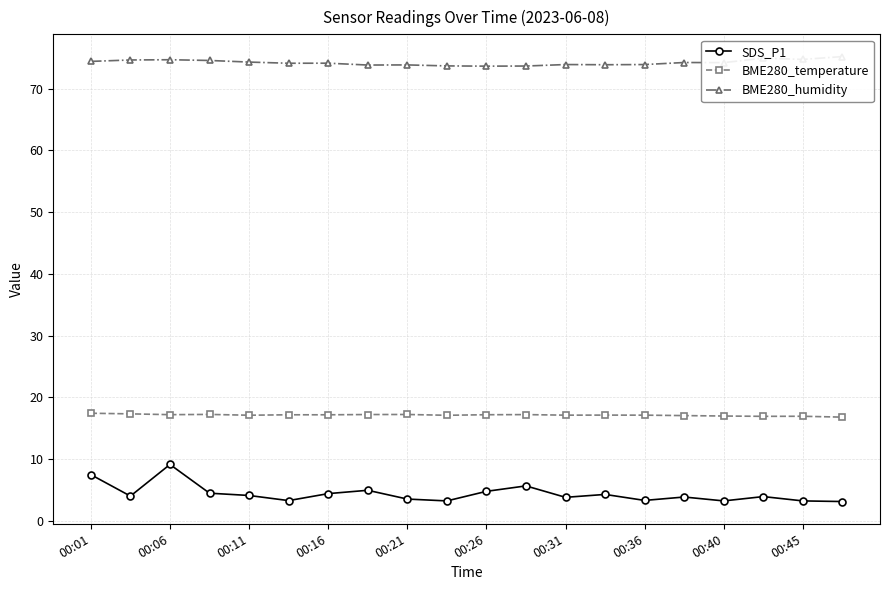

True or false: BME280_humidity and SDS_P1 intersect in this chart.

False